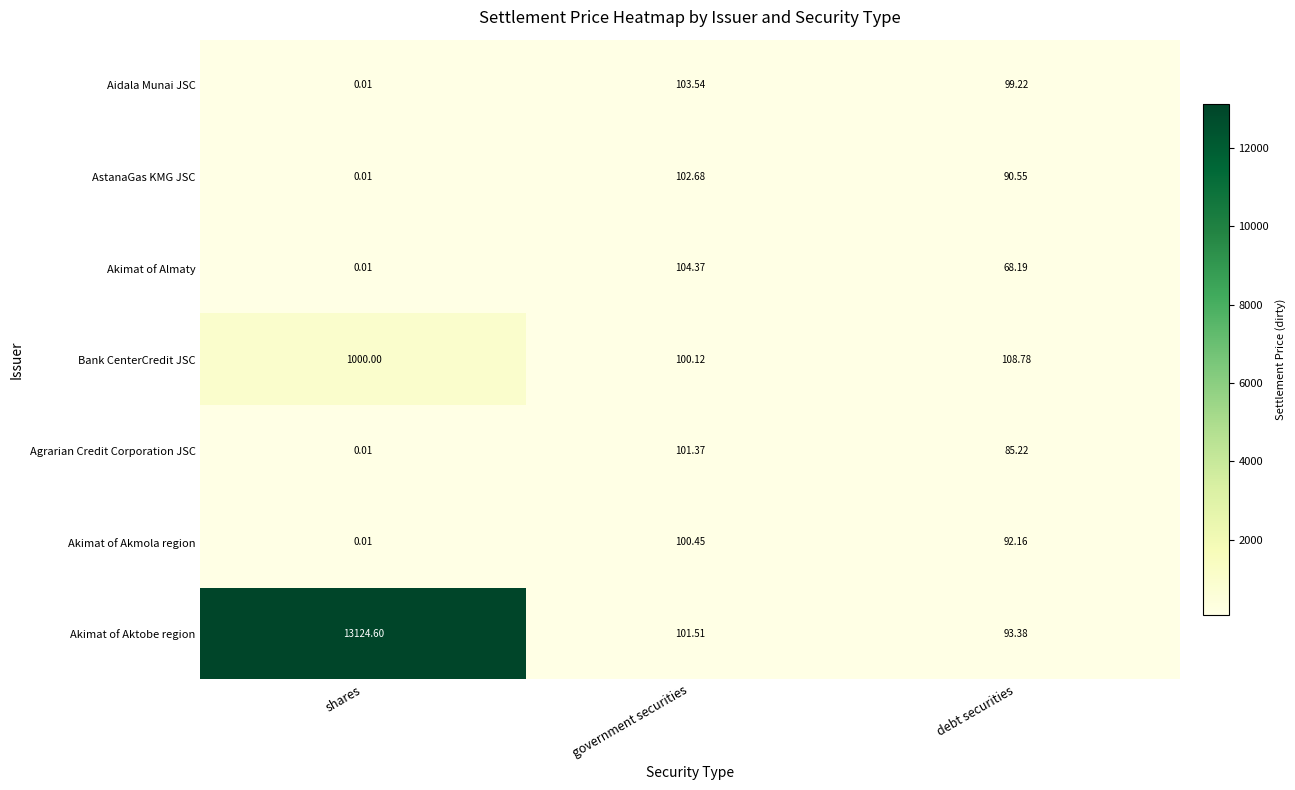

At which category is the sum across all series the highest?

shares